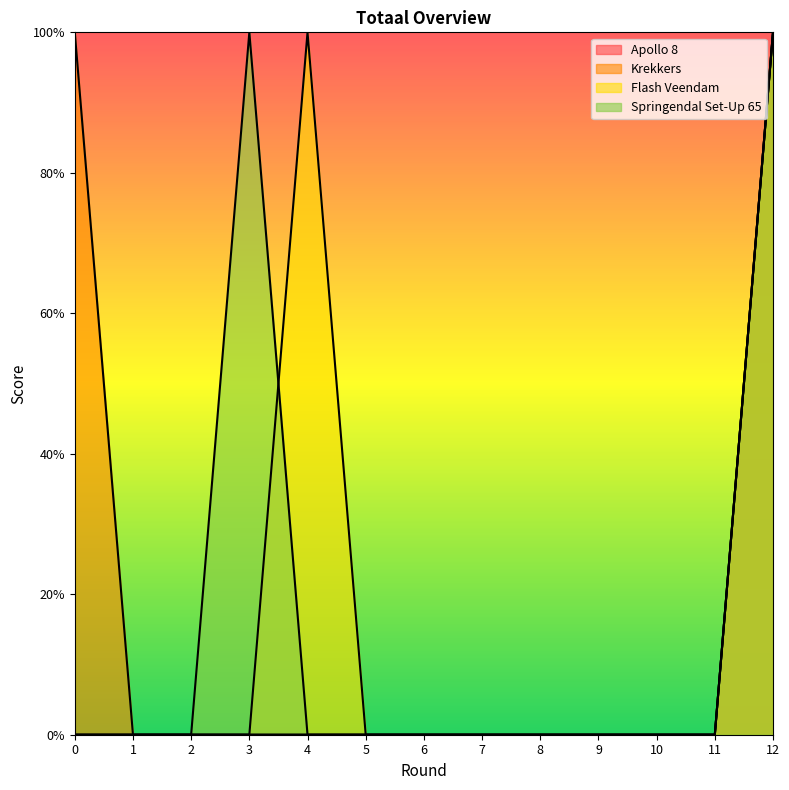

Between 3 and 10, which series saw the biggest shift?

Springendal Set-Up 65